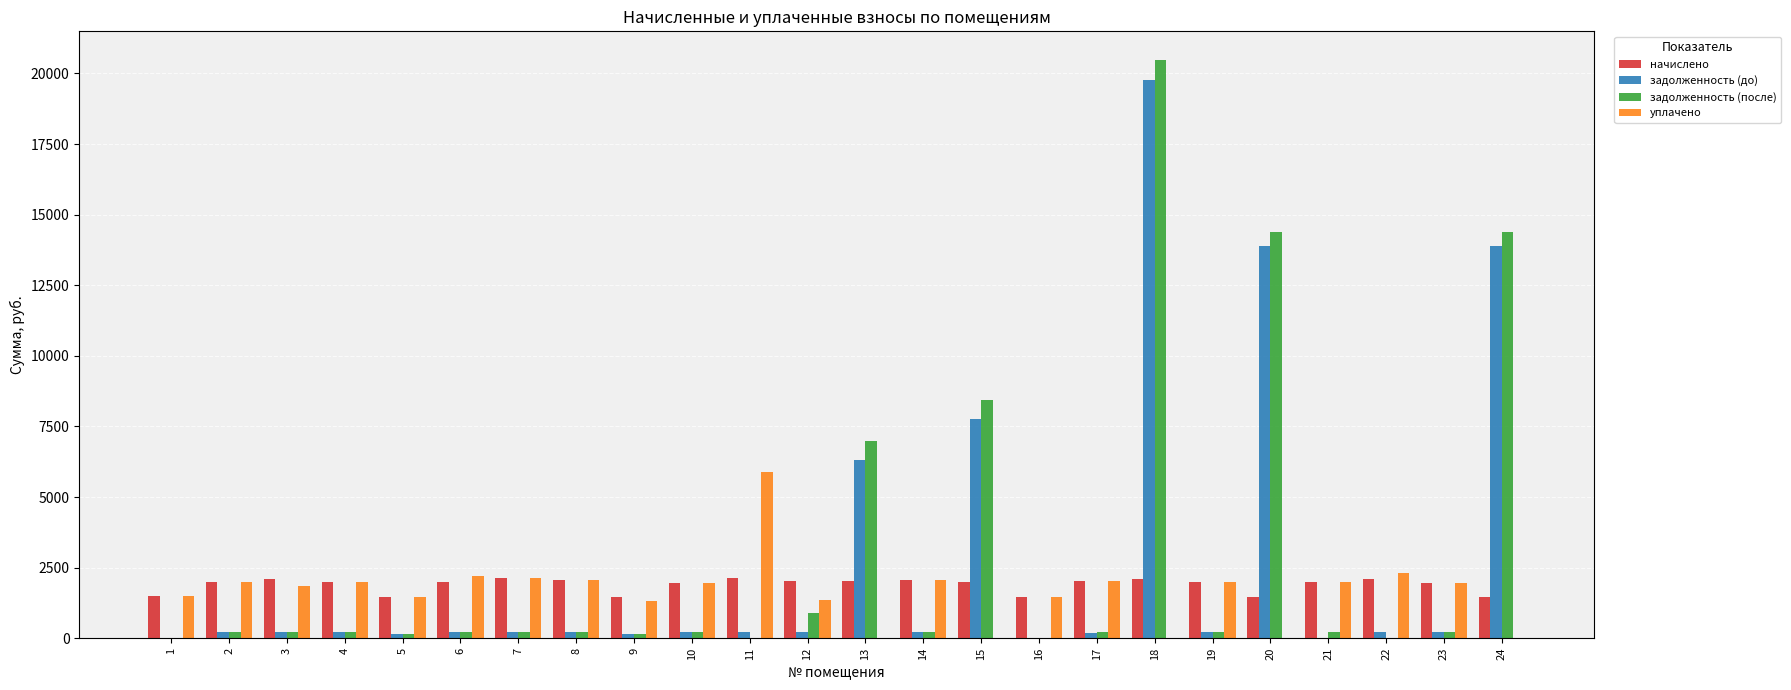

What is the sum of all начислено values?

45410.4